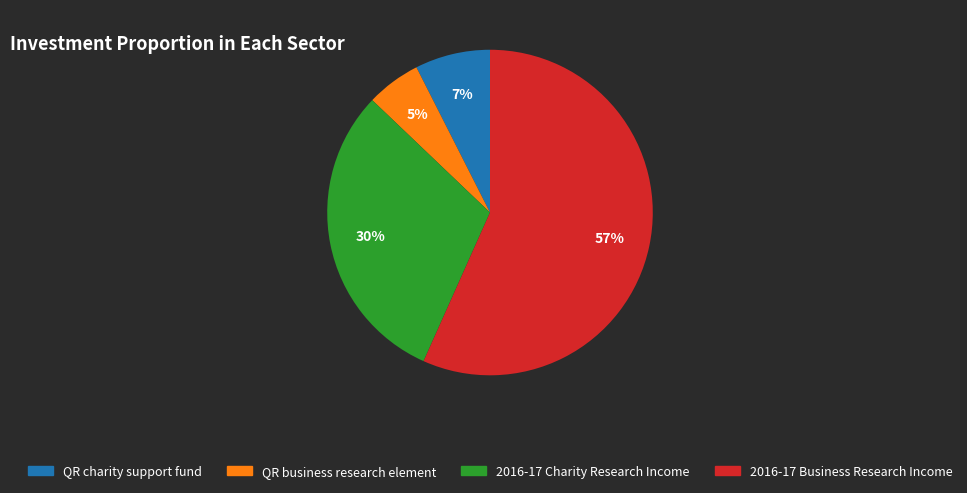

To the nearest percent, what is the average slice percentage?

25%